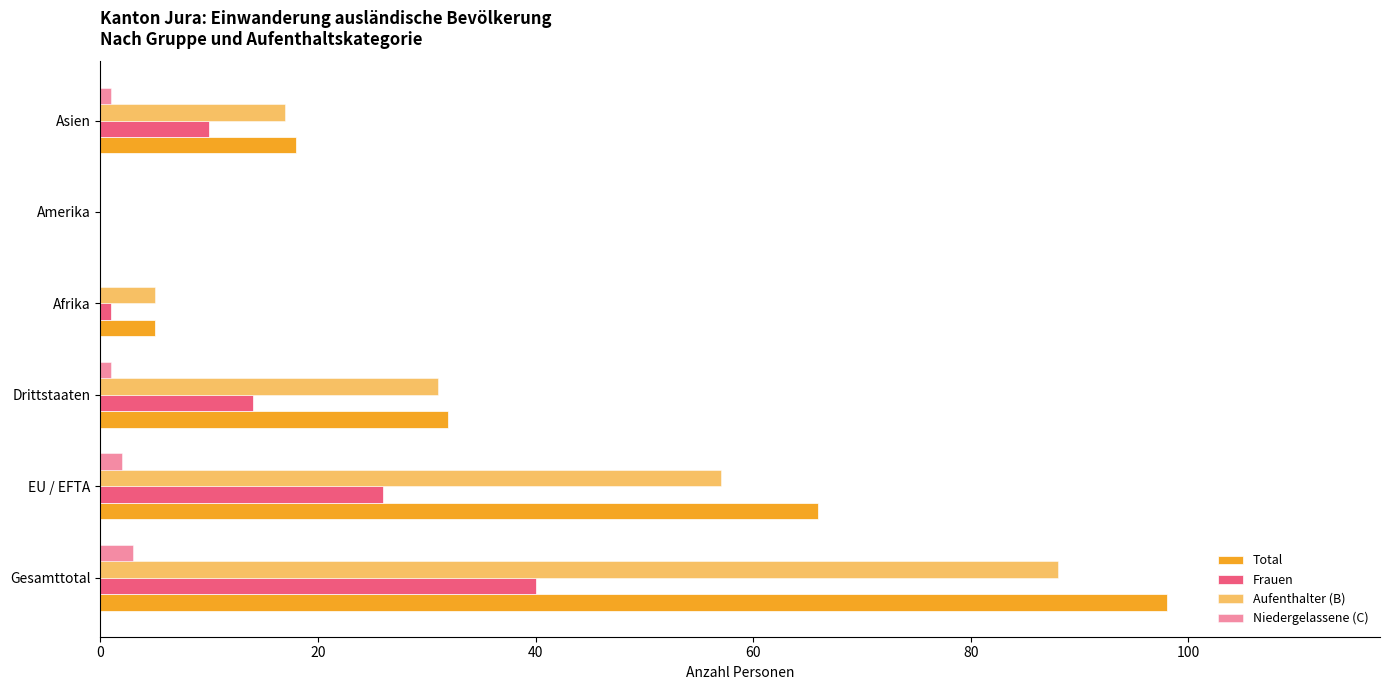

Count the number of categories in the chart.

6